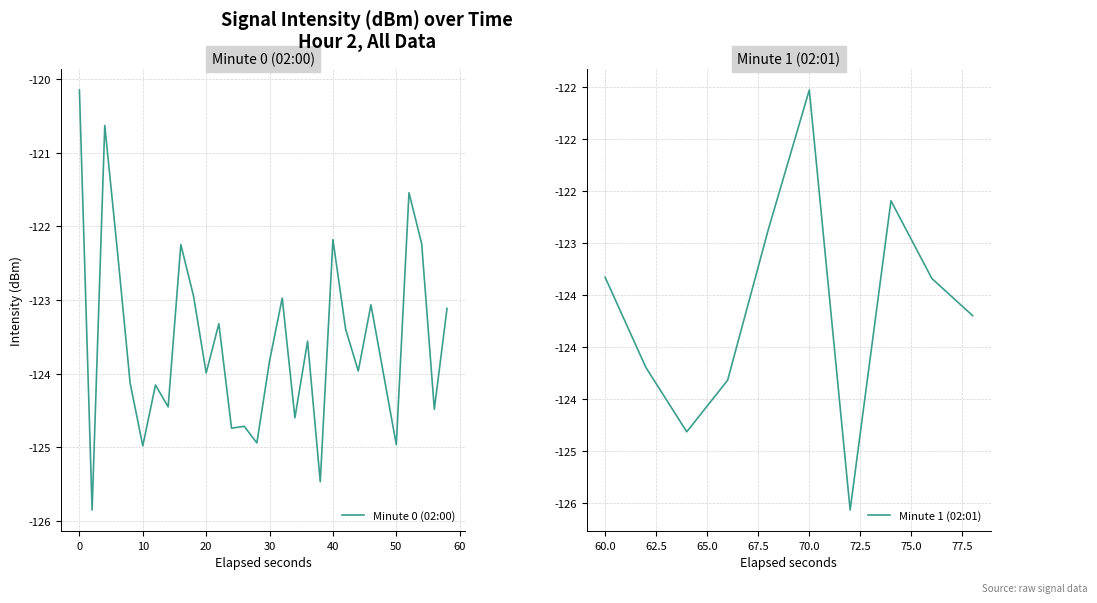

True or false: there are more than 1 points higher than both neighbors.

True